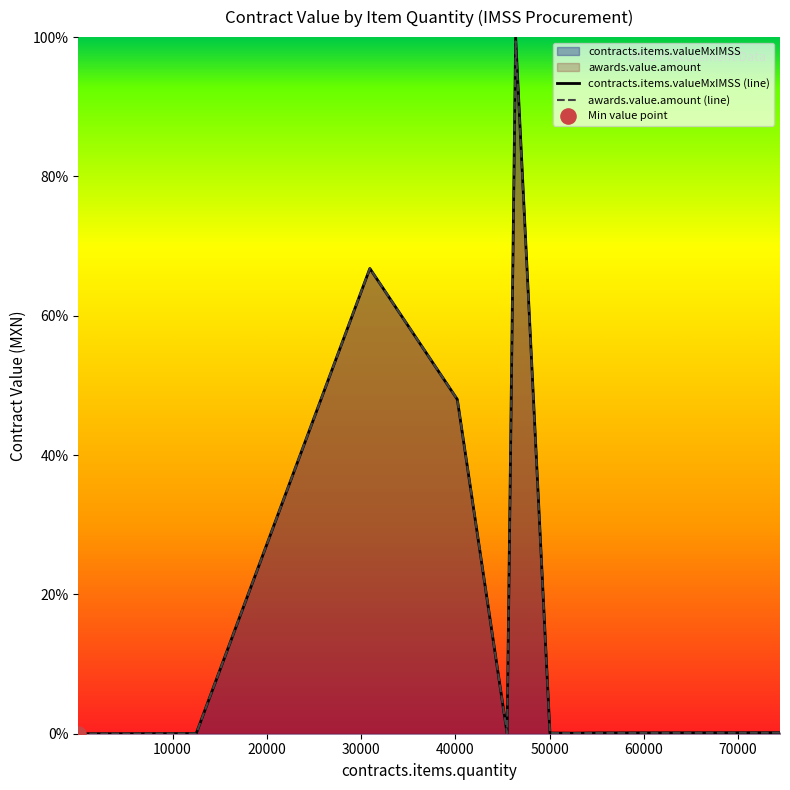

Which series contains the lowest Y value?

contracts.items.valueMxIMSS (line)